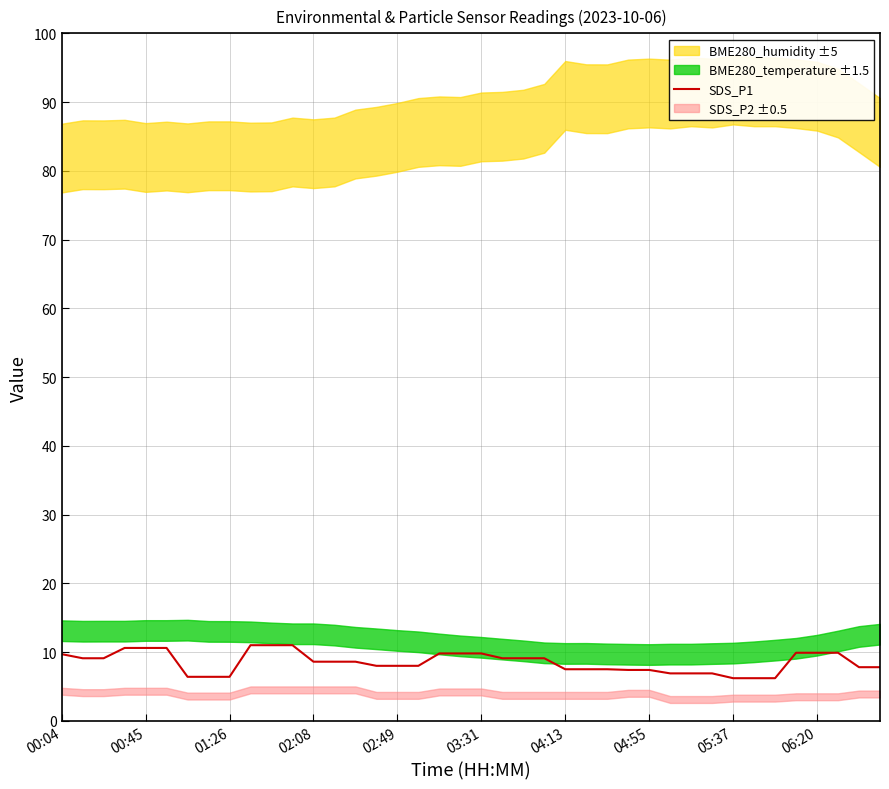

What is the minimum value for SDS_P1?

6.2